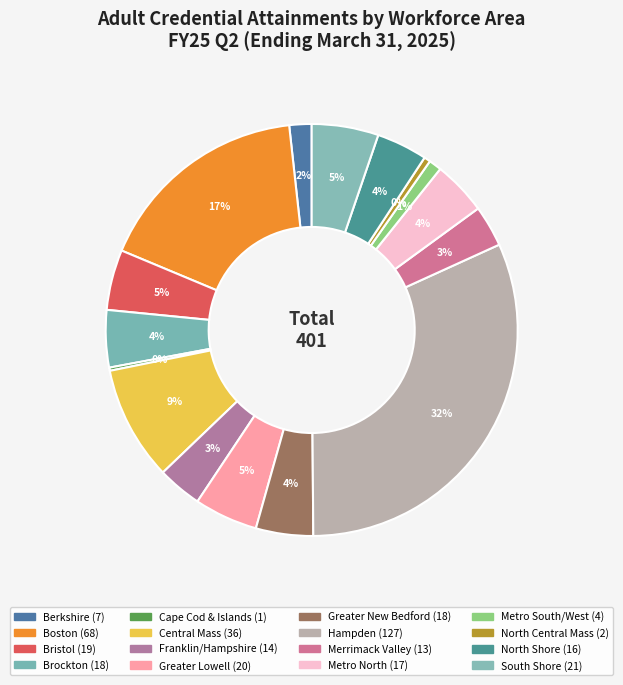

How many segments does this pie chart have?

16